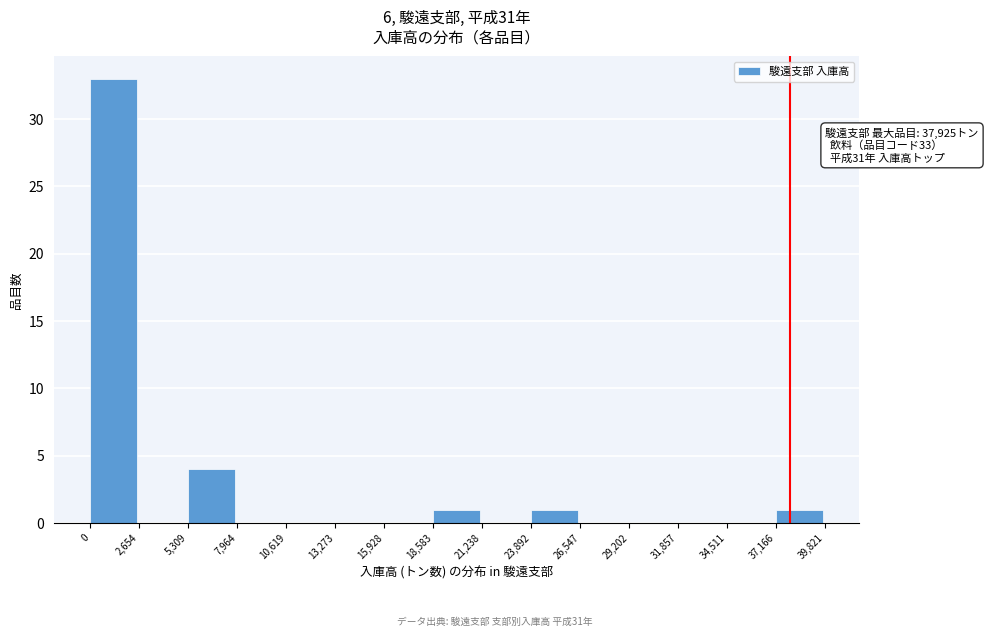

Over which range of the x-axis is the bar tallest?

0 to 2,654